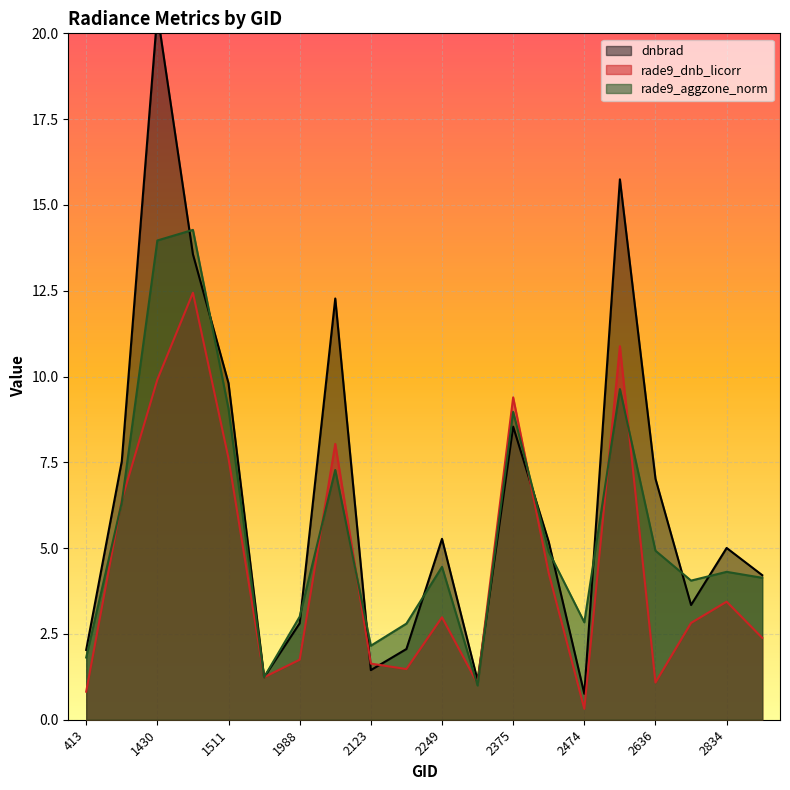

Rank the categories by rade9_aggzone_norm value from lowest to highest.

2348, 1925, 413, 2123, 2213, 2474, 1988, 2753, 2870, 2834, 2249, 2411, 2636, 1115, 2051, 2375, 1511, 2510, 1430, 1475